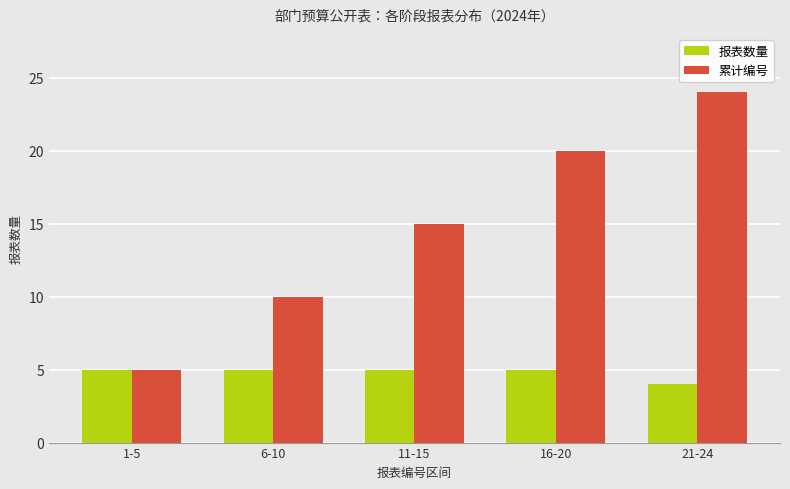

At which category is the sum across all series the highest?

21-24